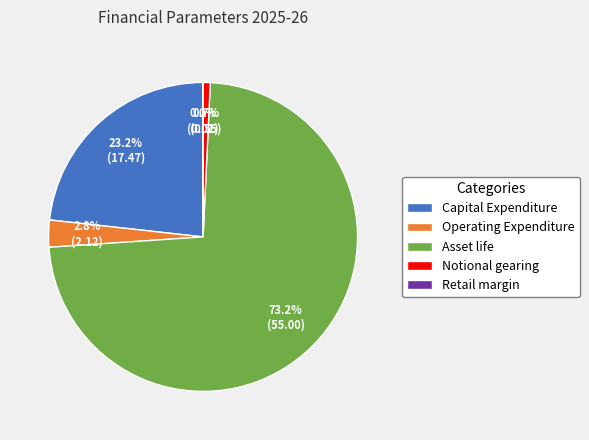

How much of the chart is everything except Notional gearing?

99.3%